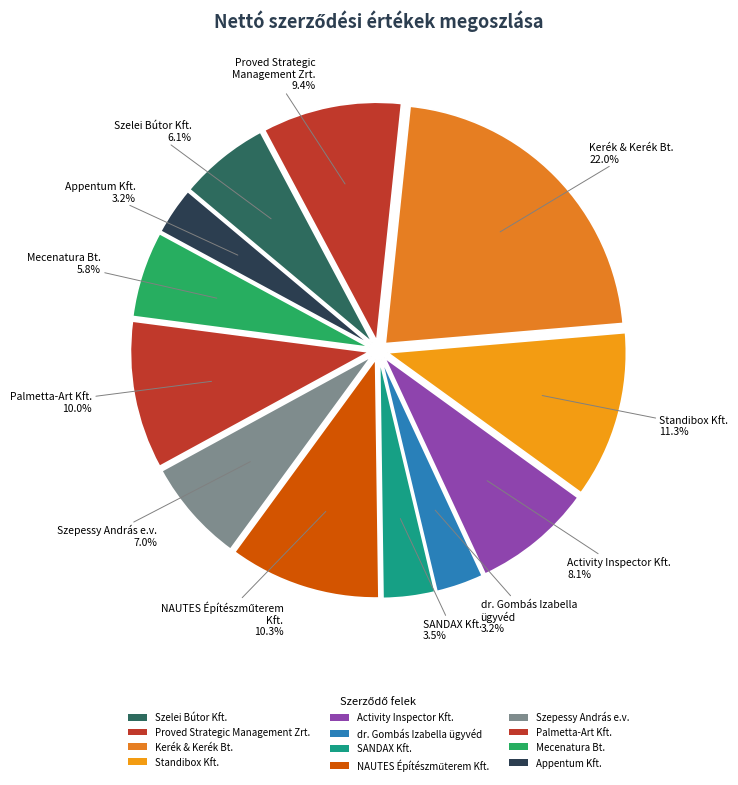

To the nearest percent, what is the difference between the largest and smallest slice percentages?

19%